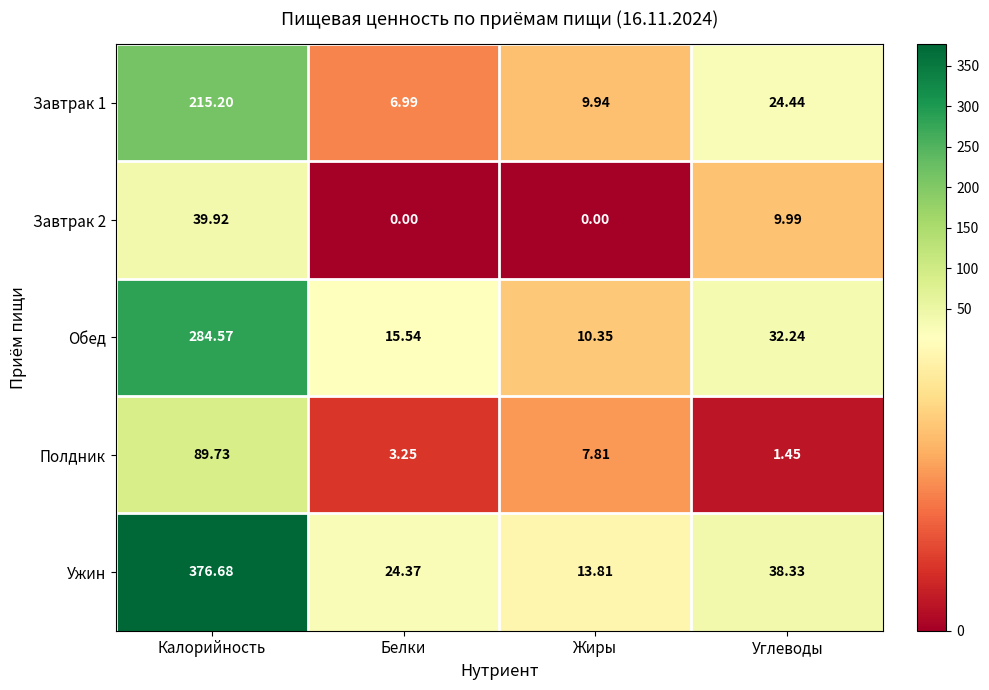

How many distinct data groups are displayed?

5